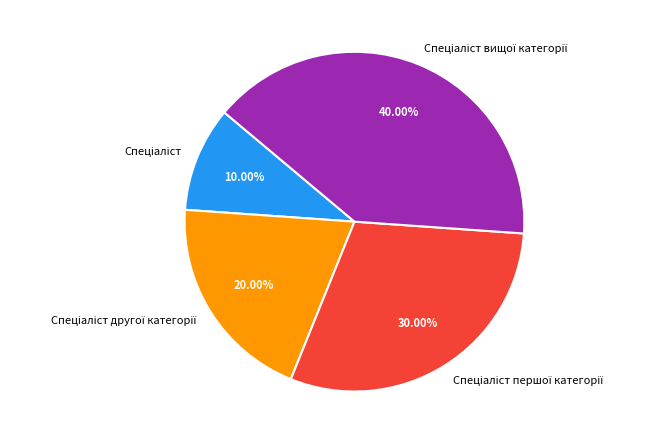

Is there a majority slice in this chart?

No